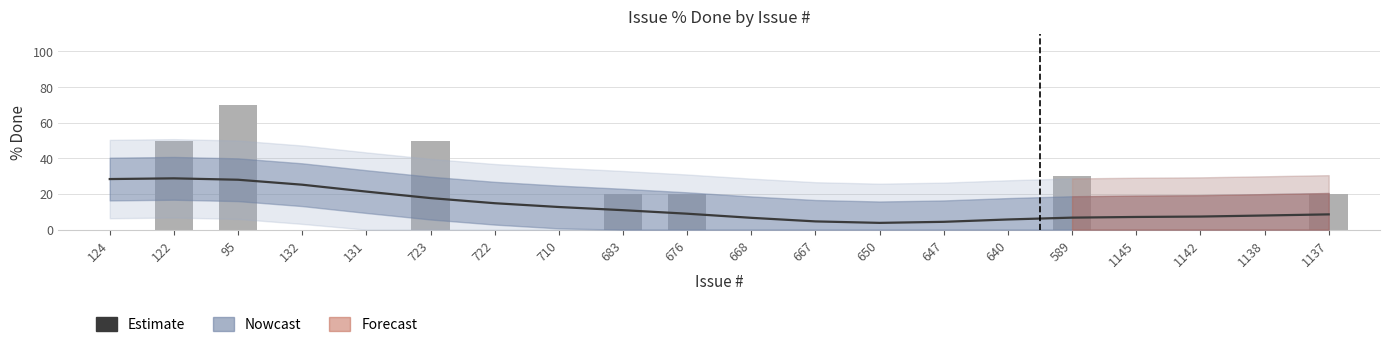

What is the sum of the values at 1138 and 668?

14.6